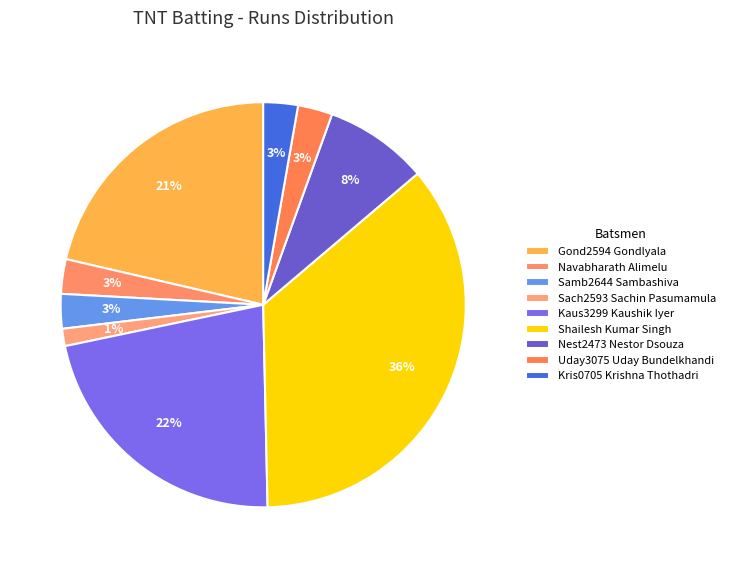

How many slices are in this pie chart?

9